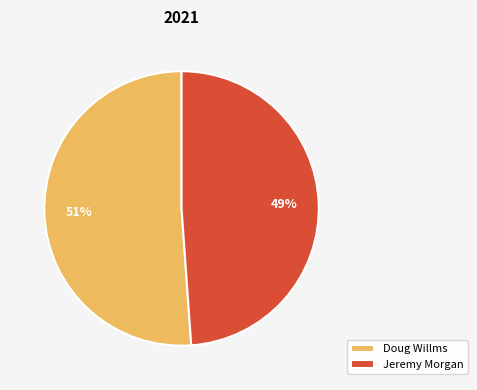

What percentage is the Jeremy Morgan slice, to the nearest percent?

49%